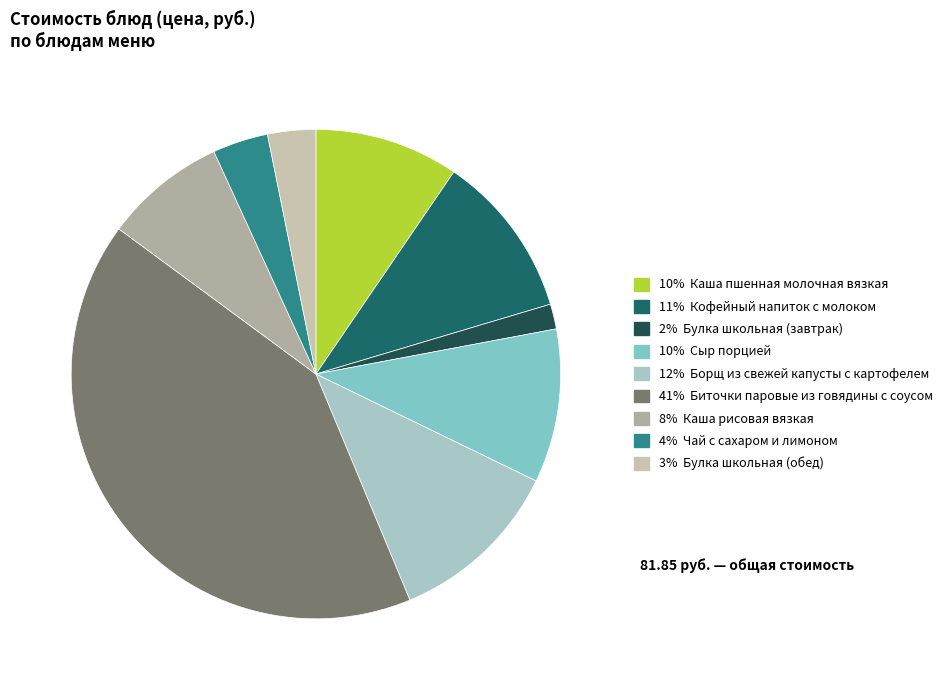

Is there a majority slice in this chart?

No